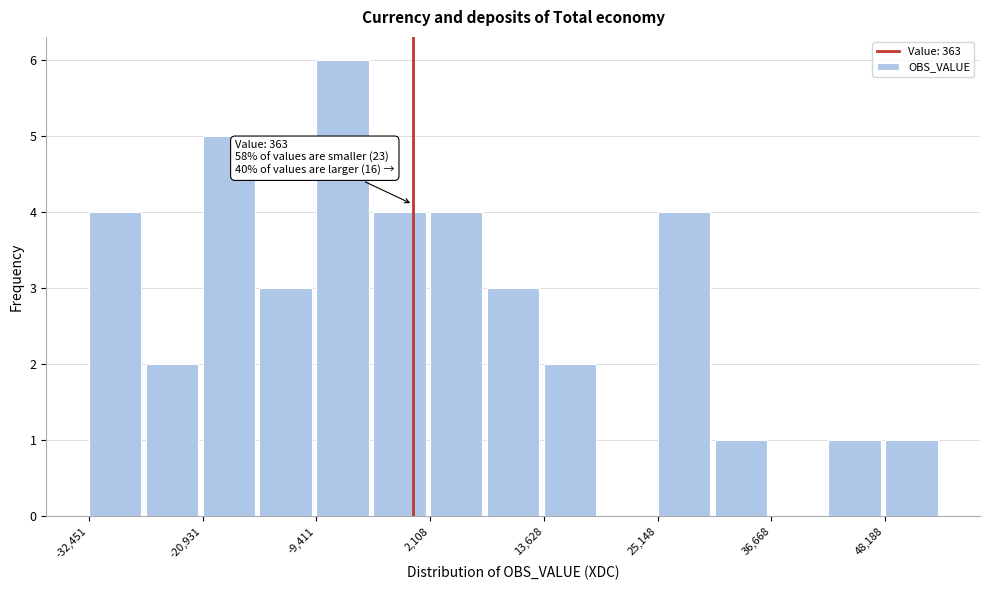

Read against the x-axis, roughly where is the centre of the tallest bar?

-6000